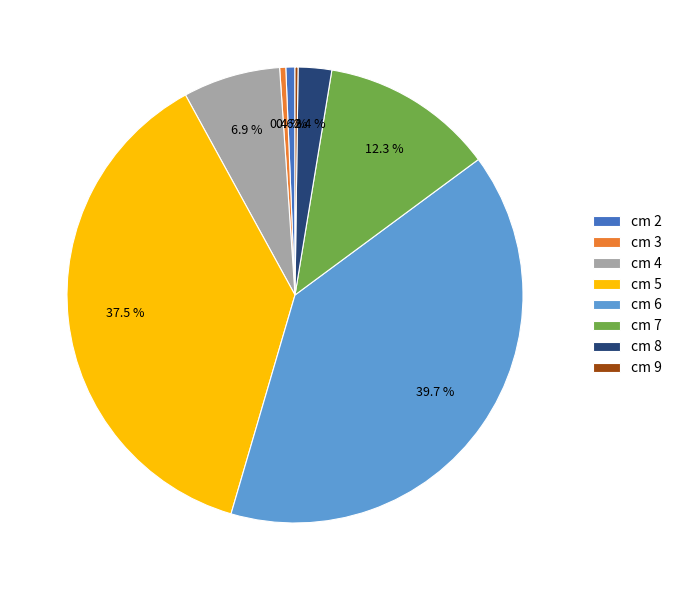

Between cm 6 and cm 2, which is larger?

cm 6